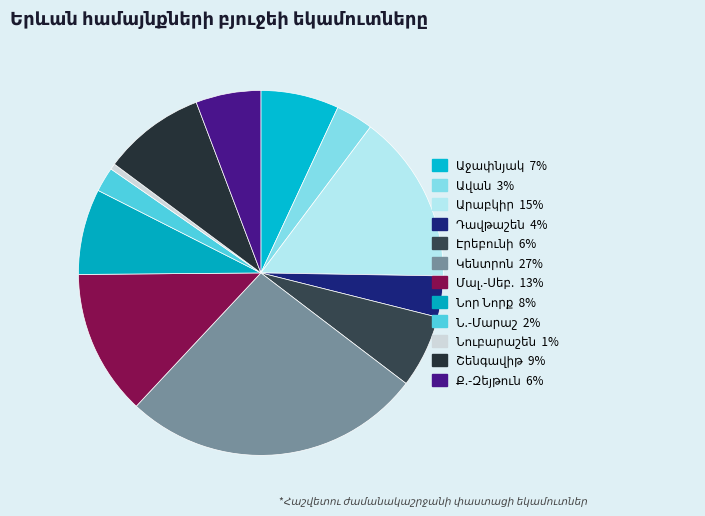

Approximately how many times larger is the value at Մալ.-Սեբ. compared to Դավթաշեն?

3.5